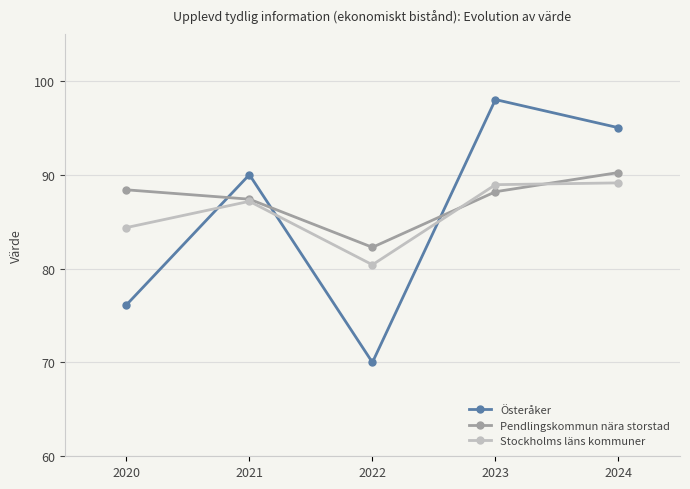

True or false: Österåker has a value of 95.0 at 2024.

True